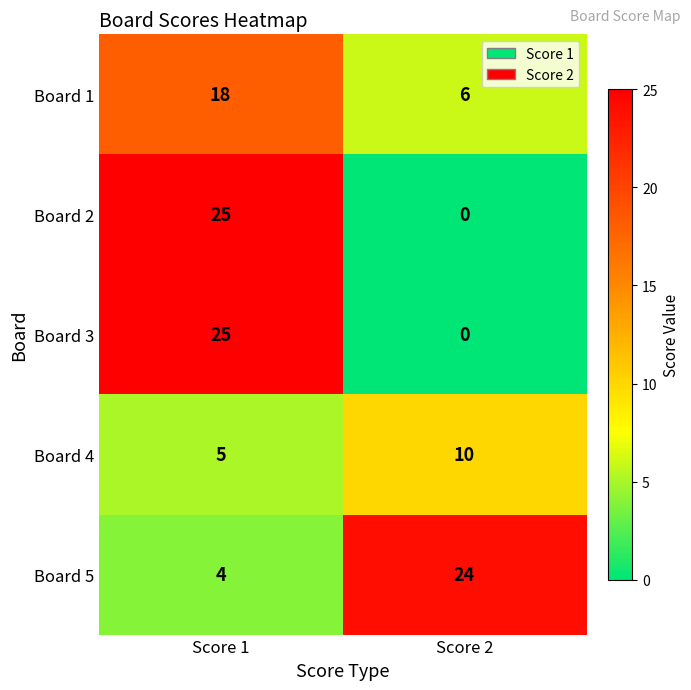

True or false: Board 1 has a value of 6 at Score 2.

True